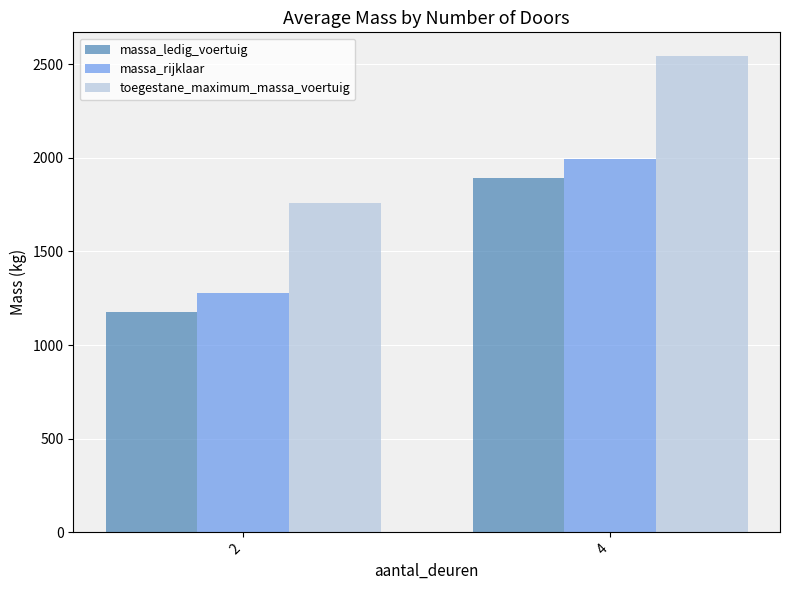

The massa_ledig_voertuig series shows 1710 at 2. True or false?

False